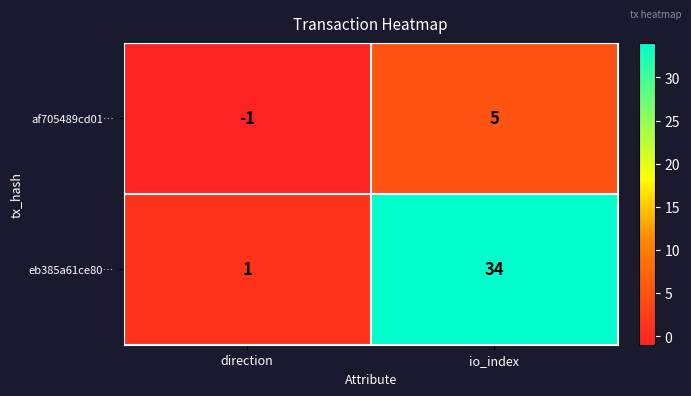

What is the maximum value shown in the chart?

34